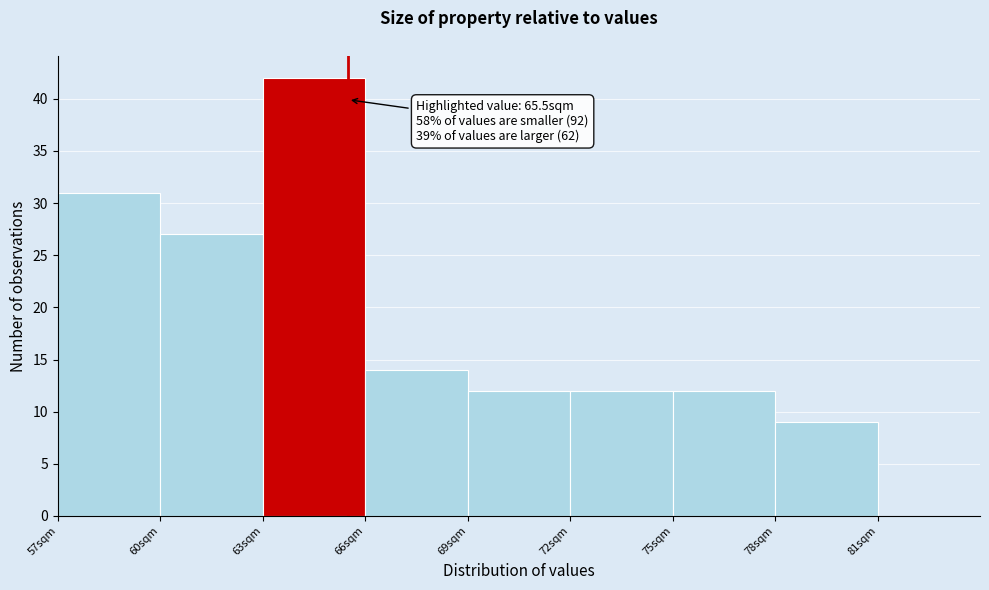

Which range on the x-axis has the tallest bar?

63 to 66